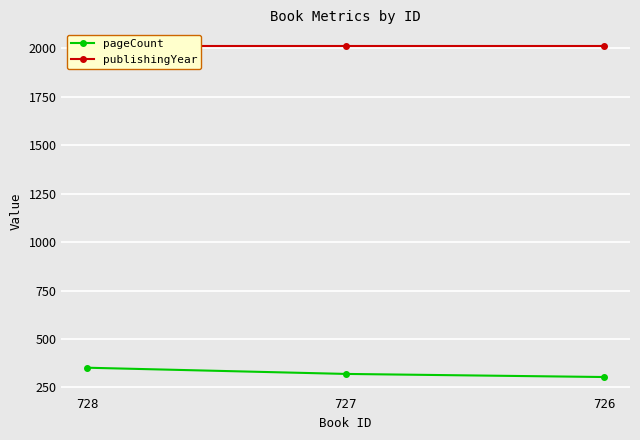

What is the average value of the publishingYear series?

2012